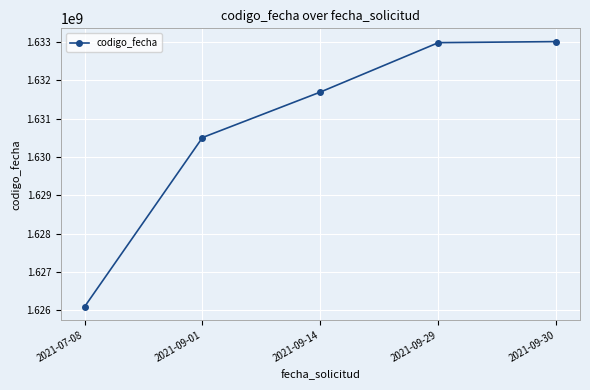

What is the greatest value displayed?

1633011863